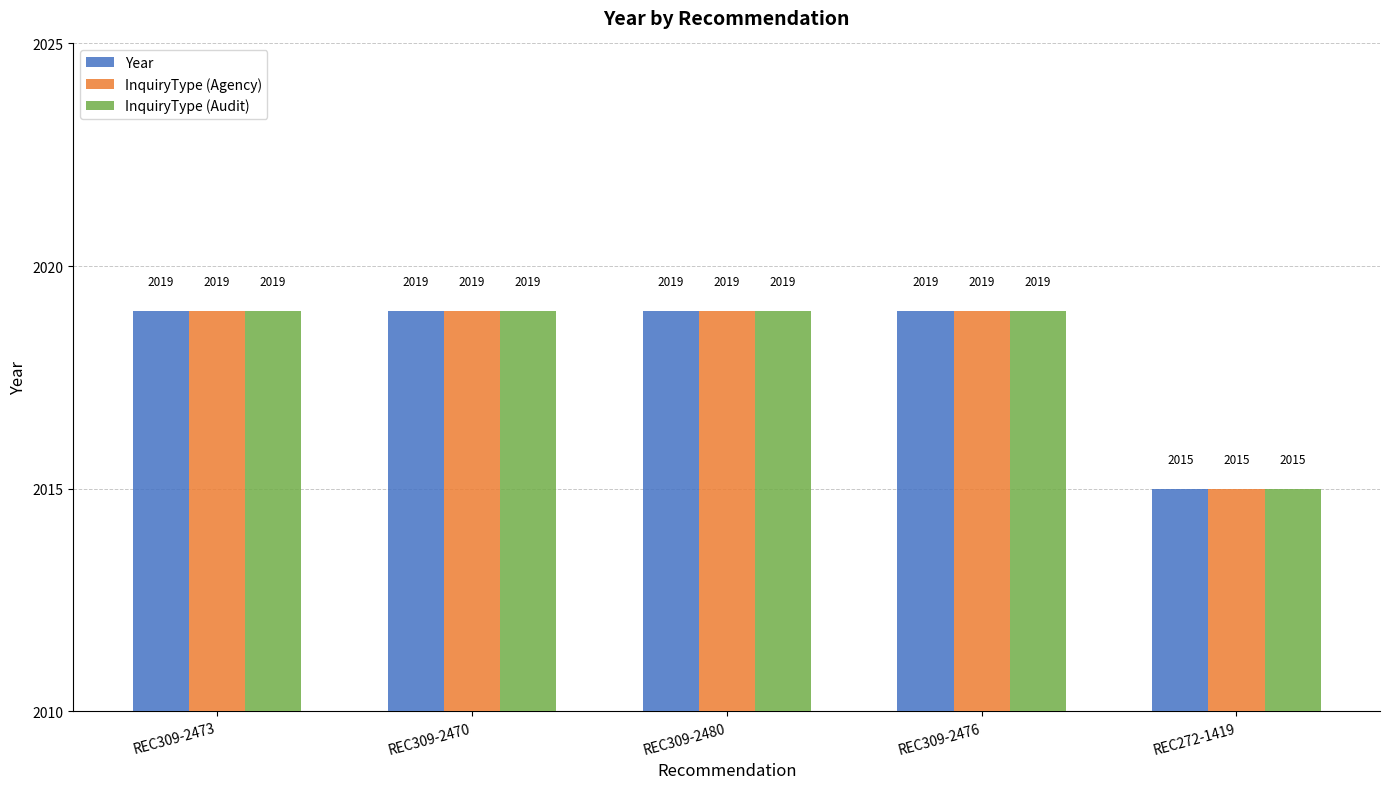

At how many categories does at least one series exceed 2018?

4